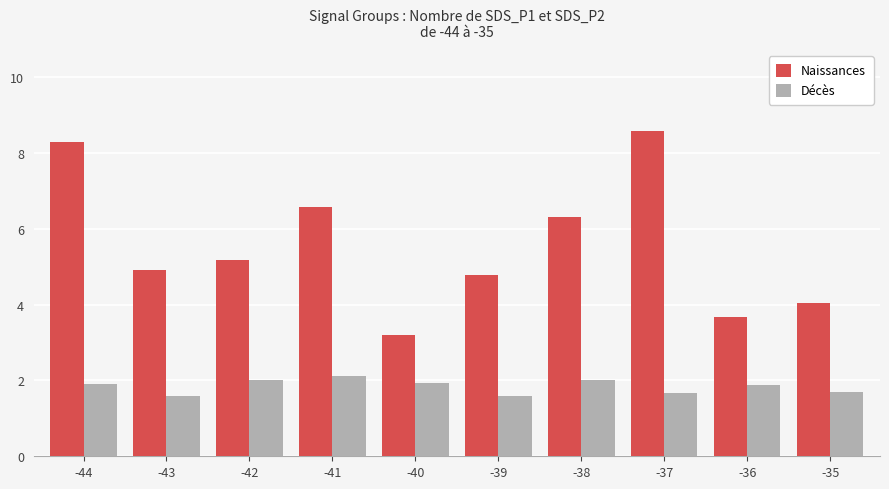

What is the spread (max minus min) of values at -42?

3.2